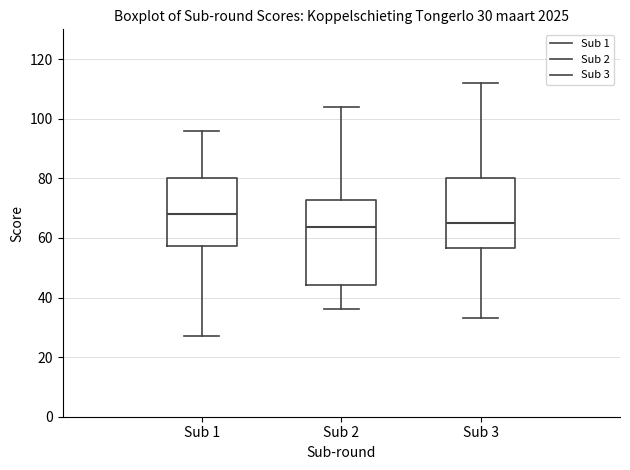

Which box is the tallest, from its lower edge to its upper edge?

Sub 2